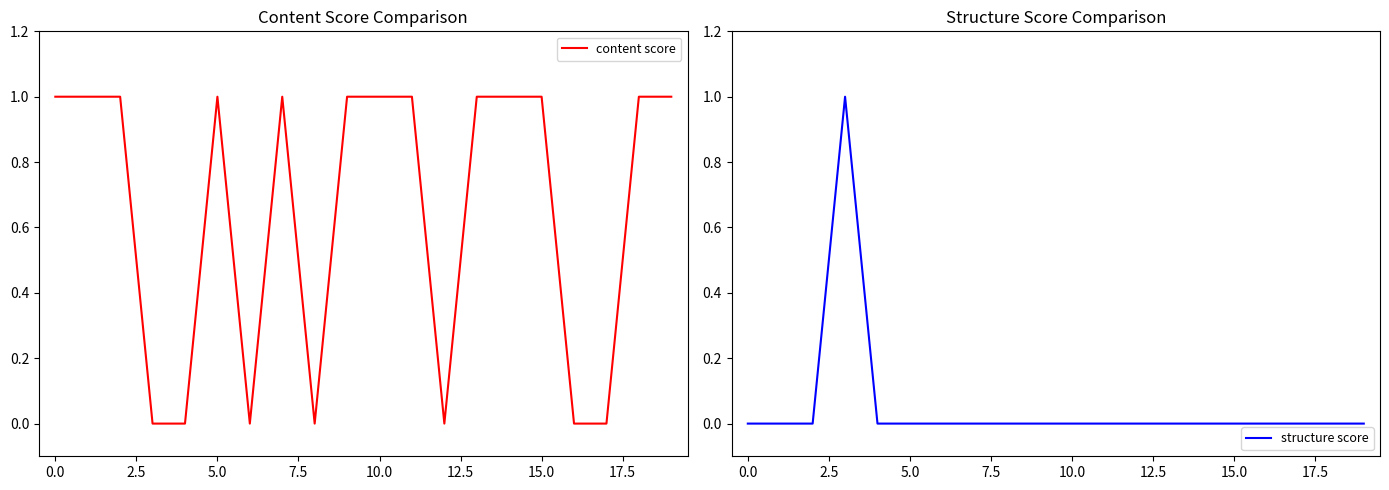

What are all the series names shown in the legend?

content score, structure score